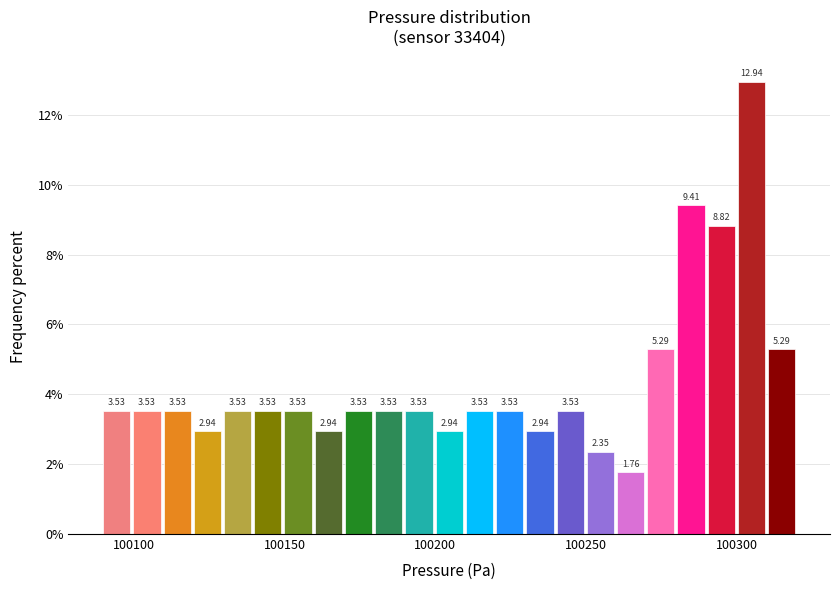

Read against the x-axis, roughly where is the centre of the tallest bar?

100305